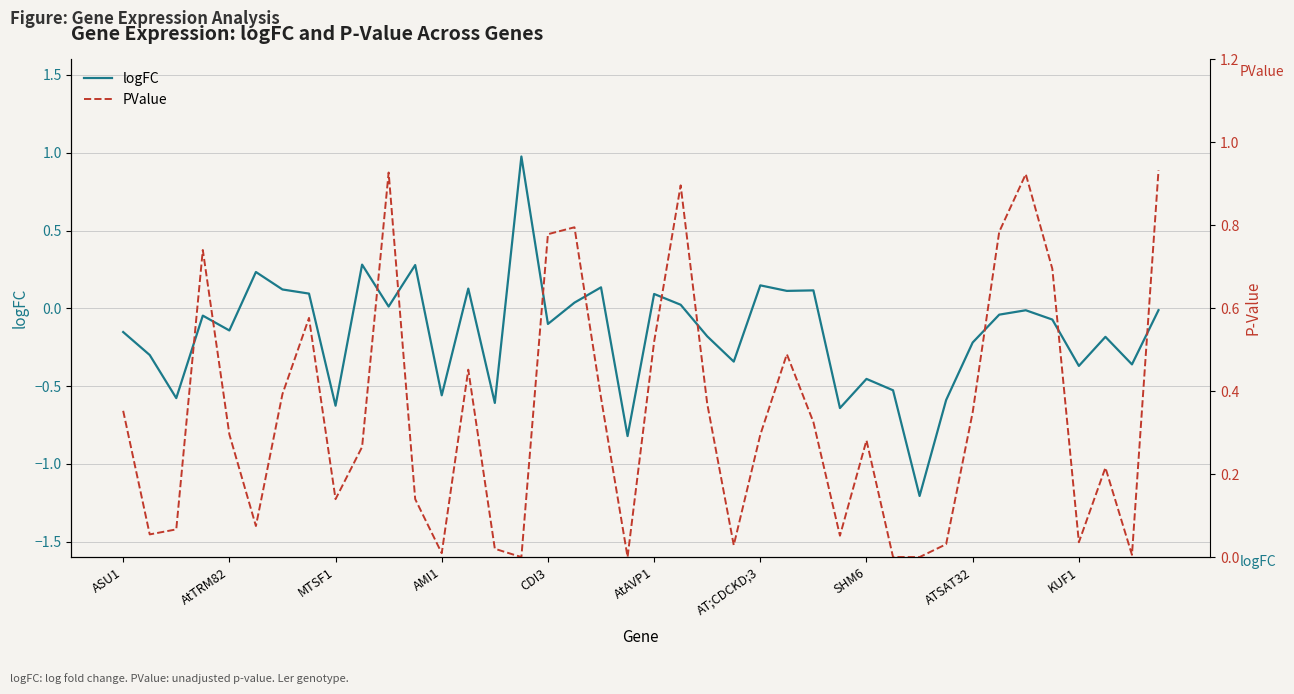

What is the difference between the maximum and minimum values in the logFC series?

2.2